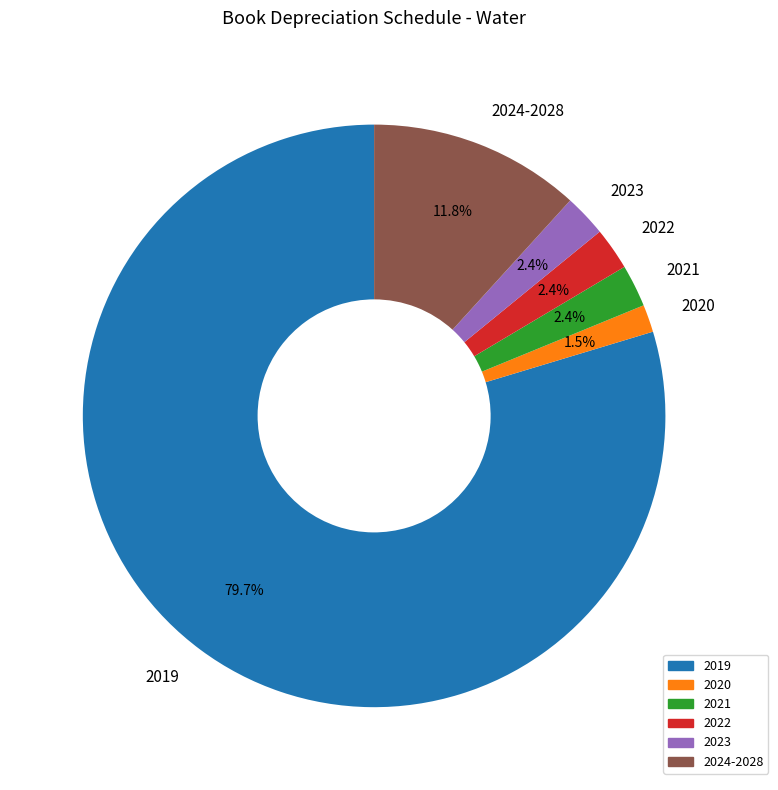

Is there a majority slice in this chart?

Yes